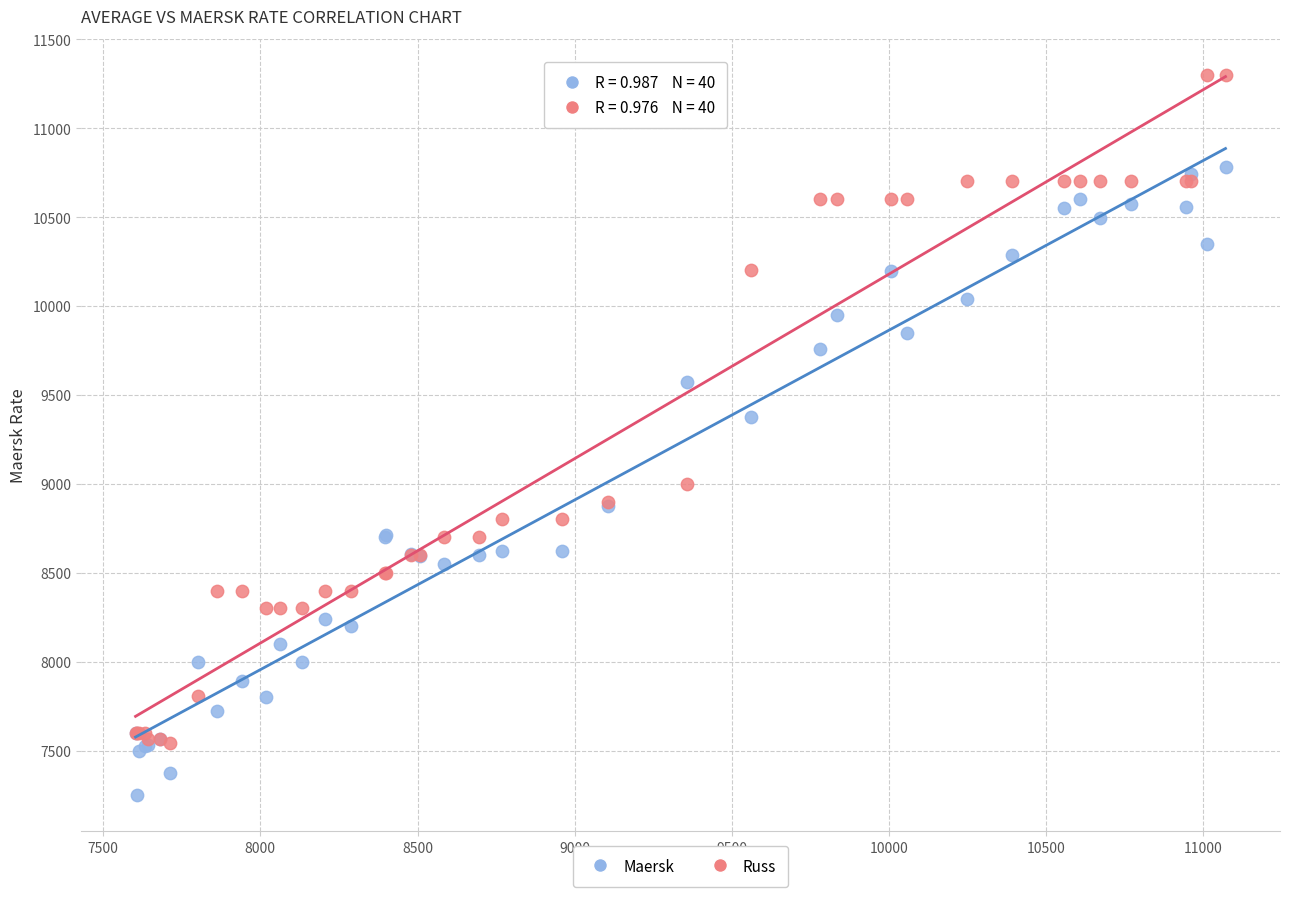

What are all the series names shown in the legend?

Maersk, Russ